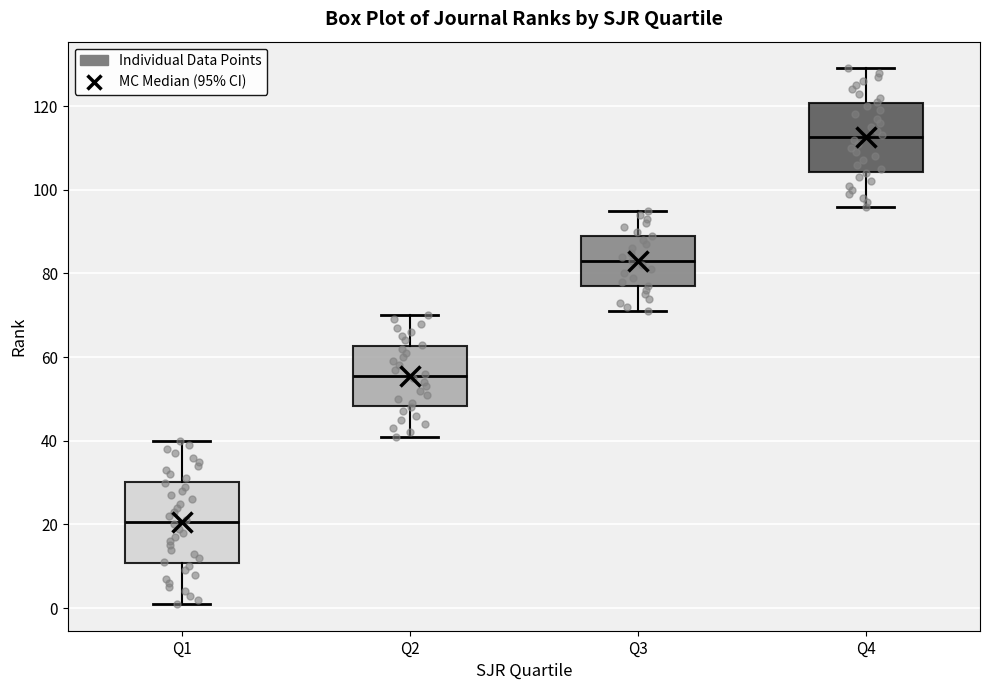

Where does the median line of the box for Q1 sit on the y-axis? The values are not printed on the chart, so give them approximately, as read against the axis.

20